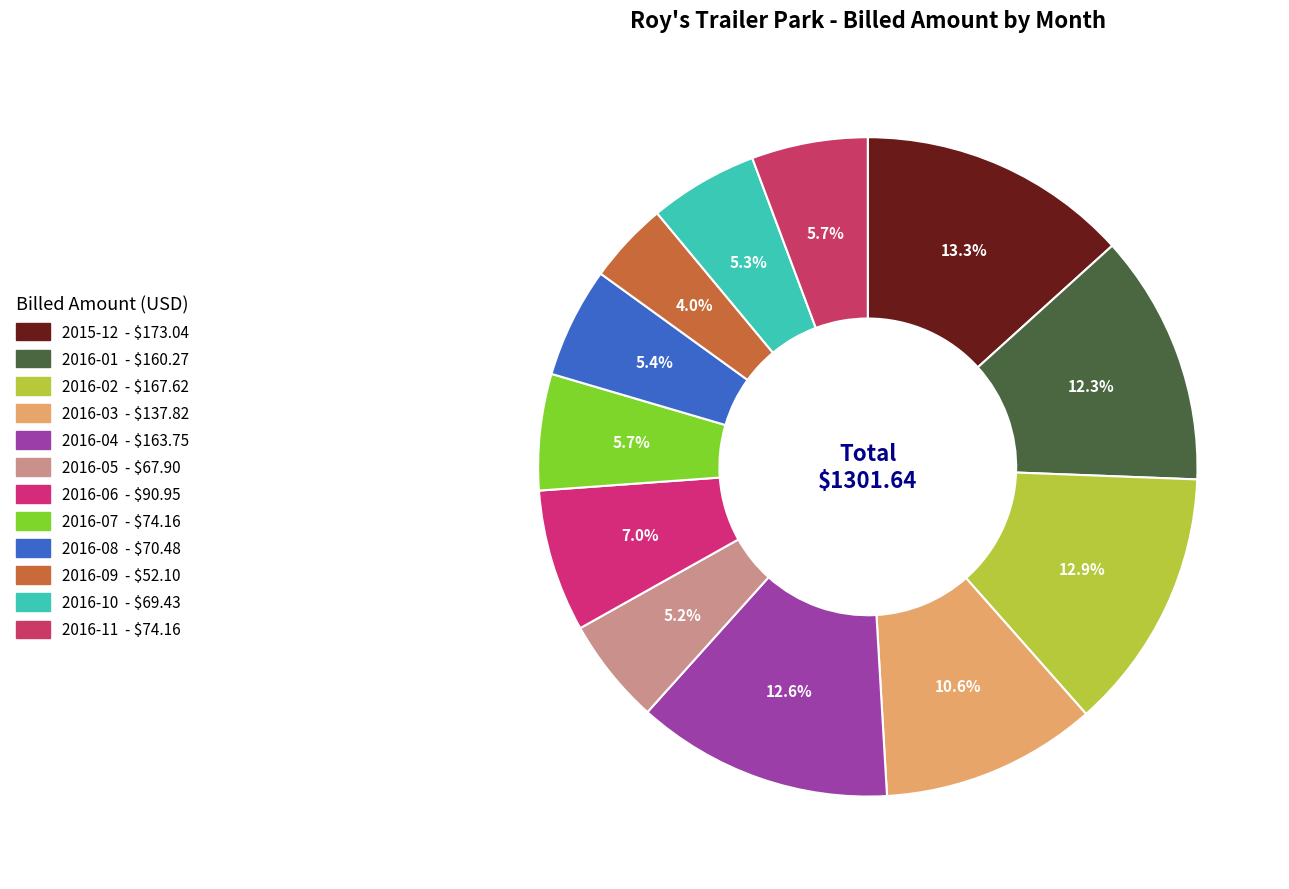

To the nearest percent, what is the average slice percentage?

8%